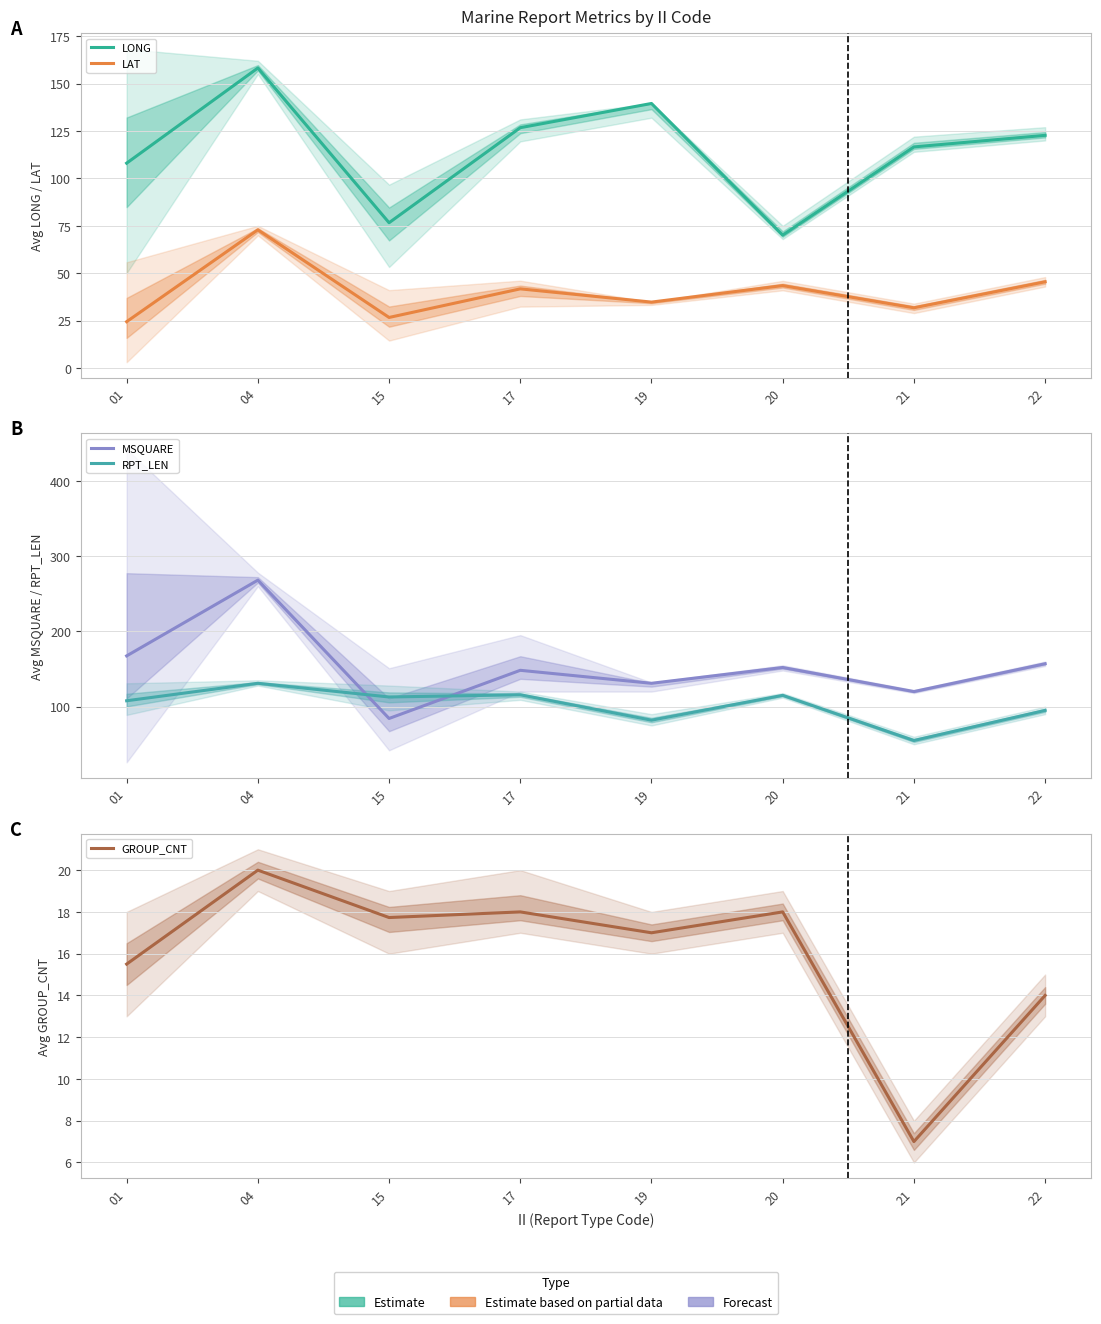

Between which two adjacent categories do MSQUARE and RPT_LEN first intersect?

04 and 15